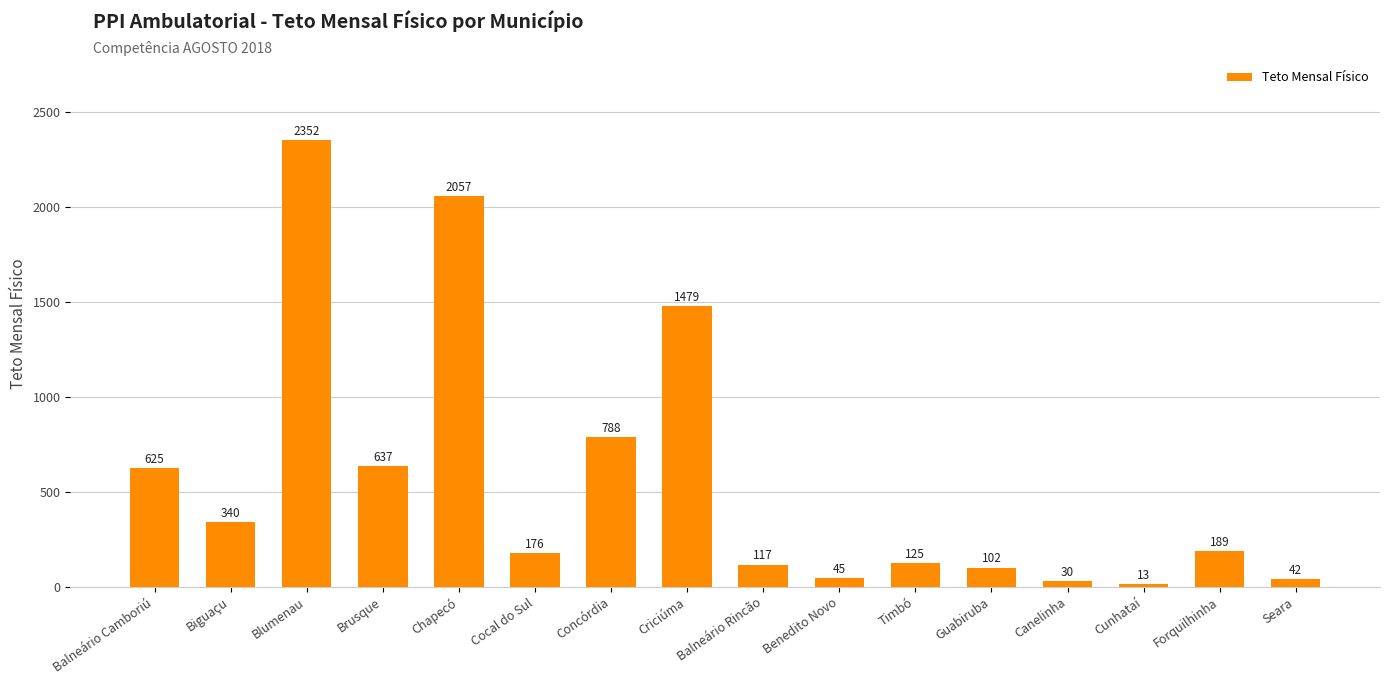

What is the difference between the second highest and second lowest values?

2027.6